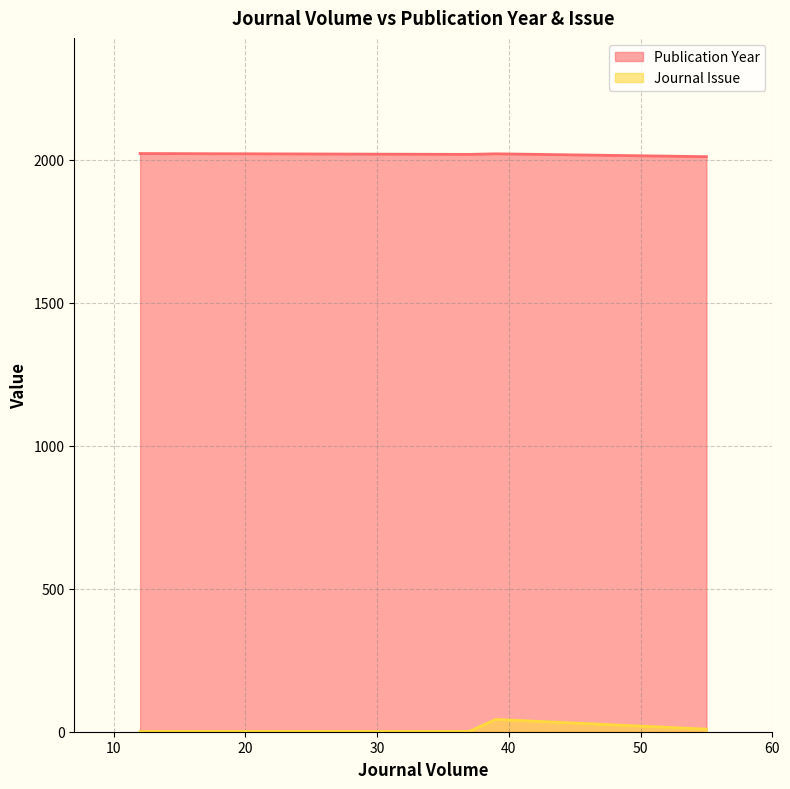

The value of Journal Issue at 55 is 9. True or false?

True